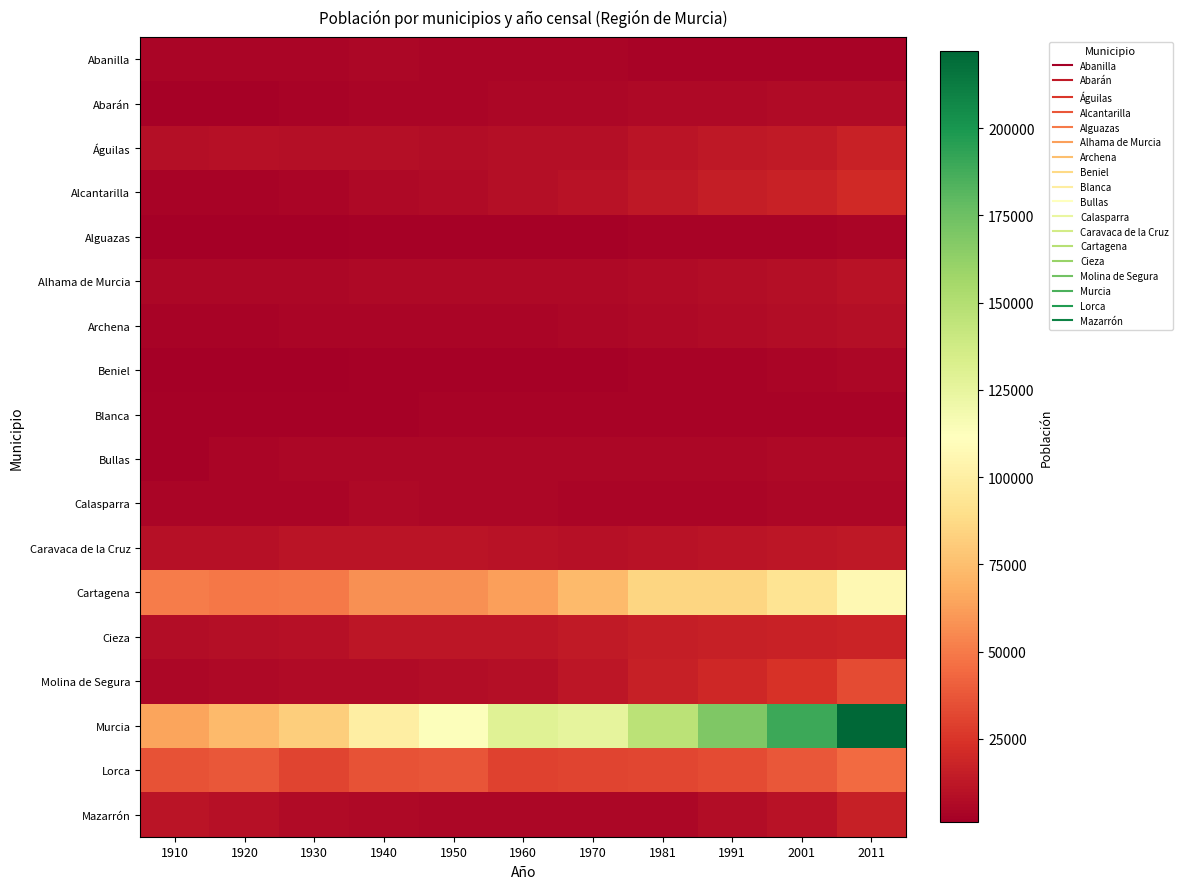

Which has a higher value, 1930 or 1950?

1950